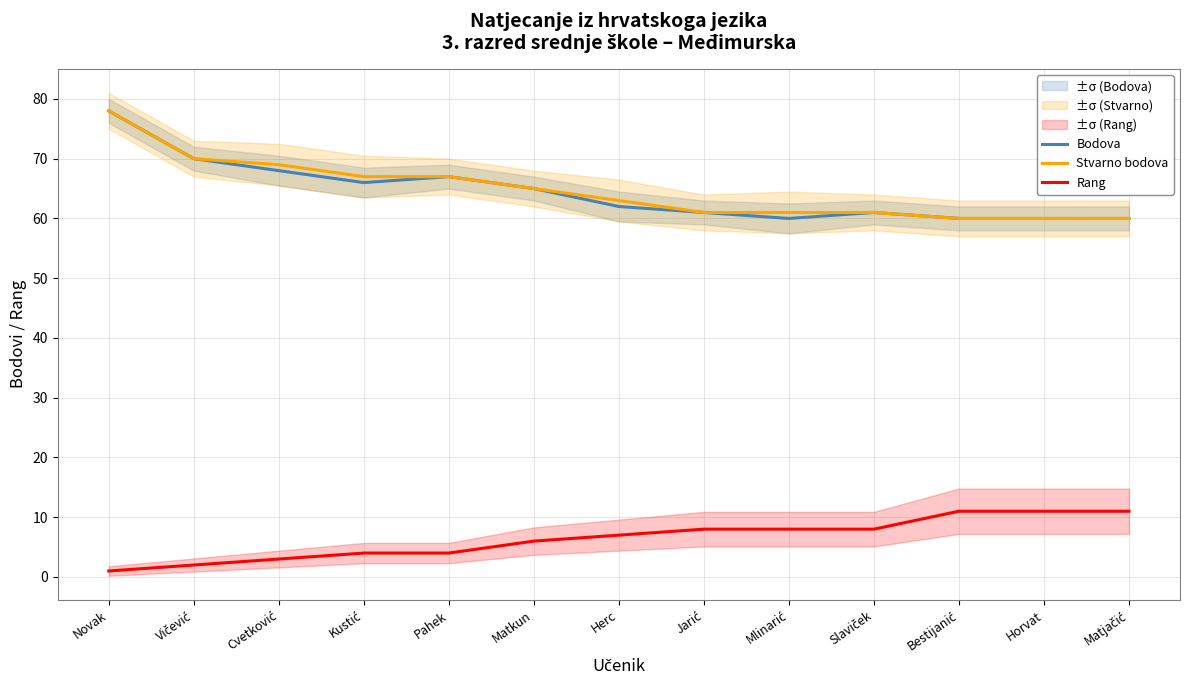

List the series in order of their peak value, highest first.

Bodova, Stvarno bodova, Rang